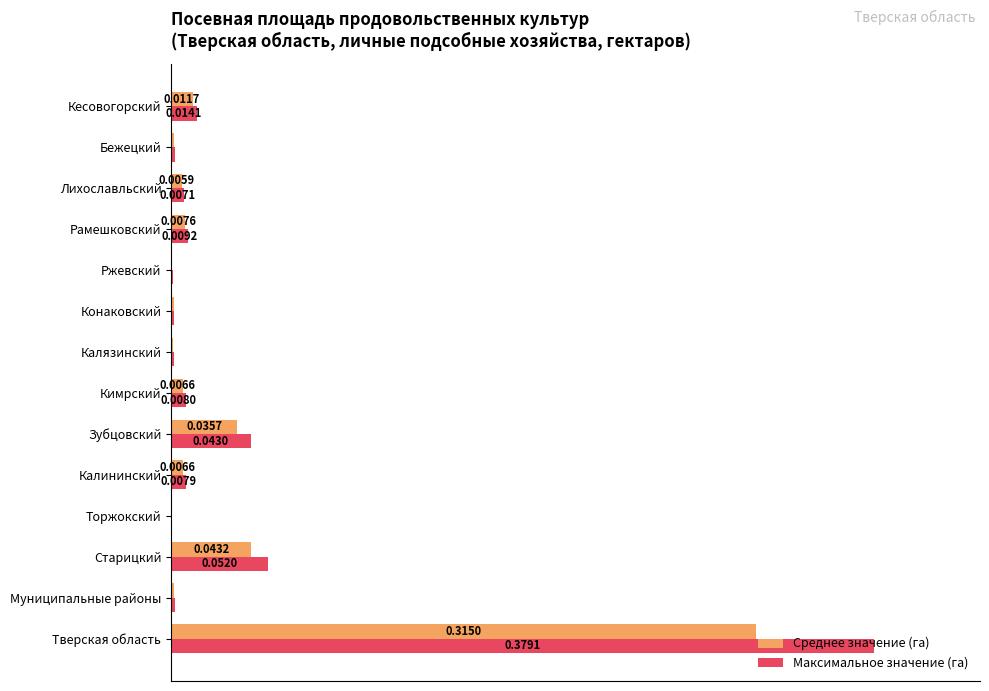

Which series changed the most between Бежецкий and Кесовогорский?

Максимальное значение (га)